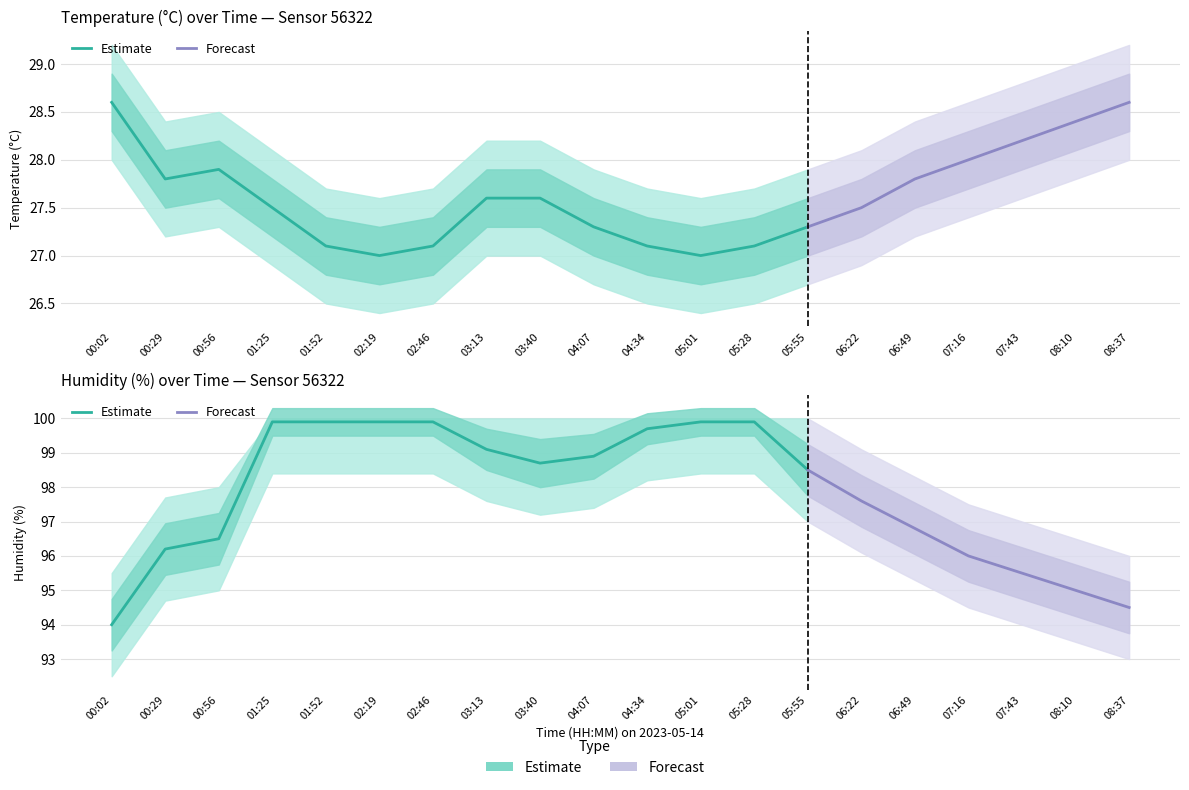

At how many categories does at least one series exceed 73?

20